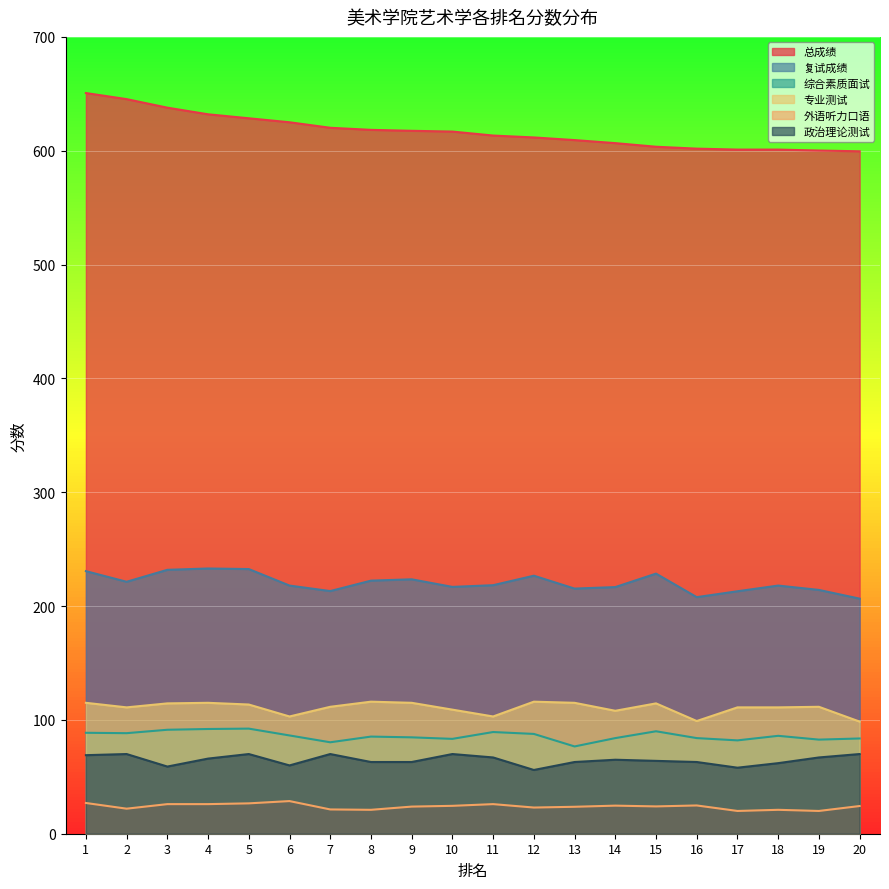

Is it true that 复试成绩 equals 218.3 at 11?

True